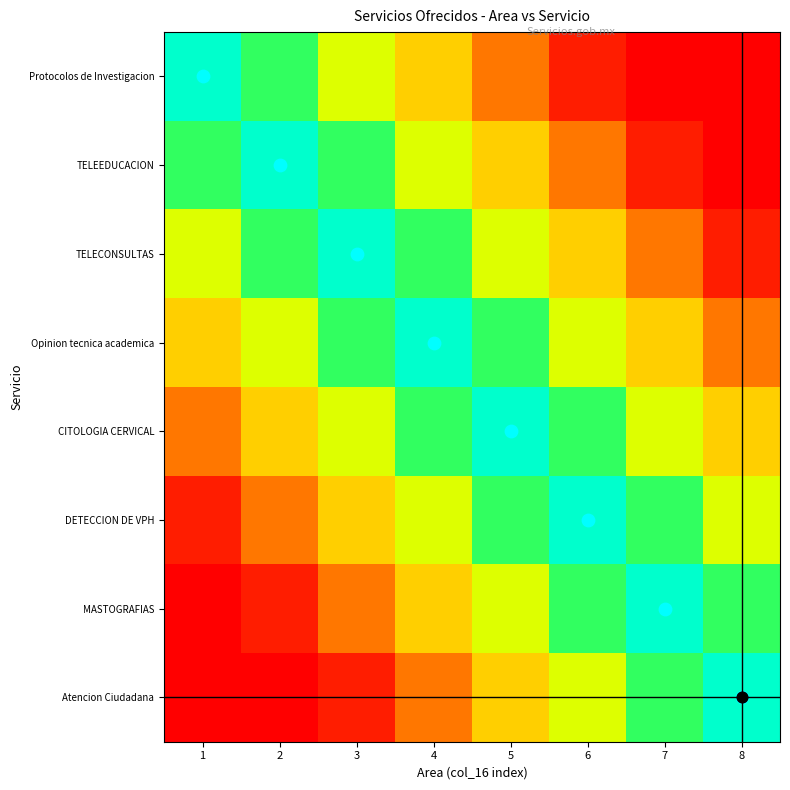

At 4, list the series in order from smallest to largest.

Atencion Ciudadana, Protocolos de Investigacion, MASTOGRAFIAS, TELEEDUCACION, DETECCION DE VPH, TELECONSULTAS, CITOLOGIA CERVICAL, Opinion tecnica academica